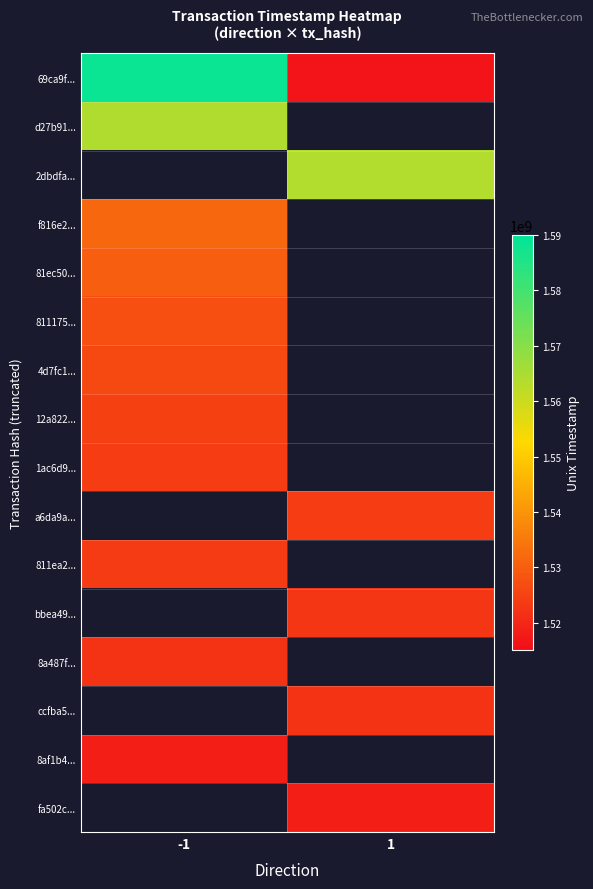

Which series has the largest total across all categories?

69ca9f...